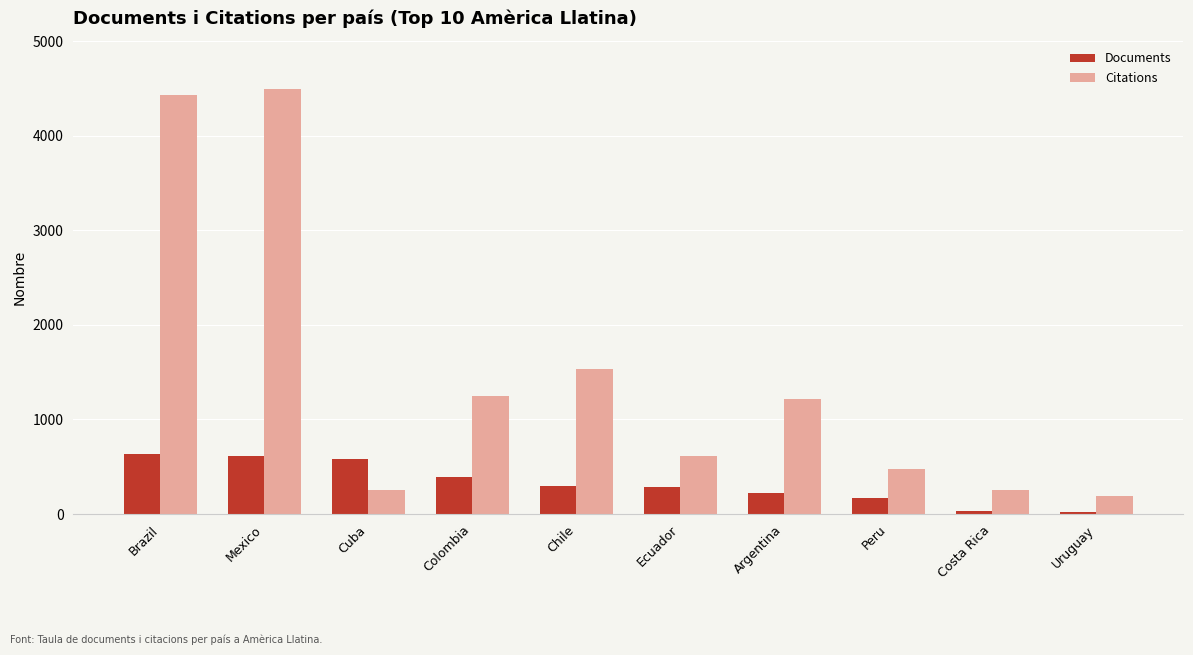

Is it true that Citations equals 944 at Ecuador?

False